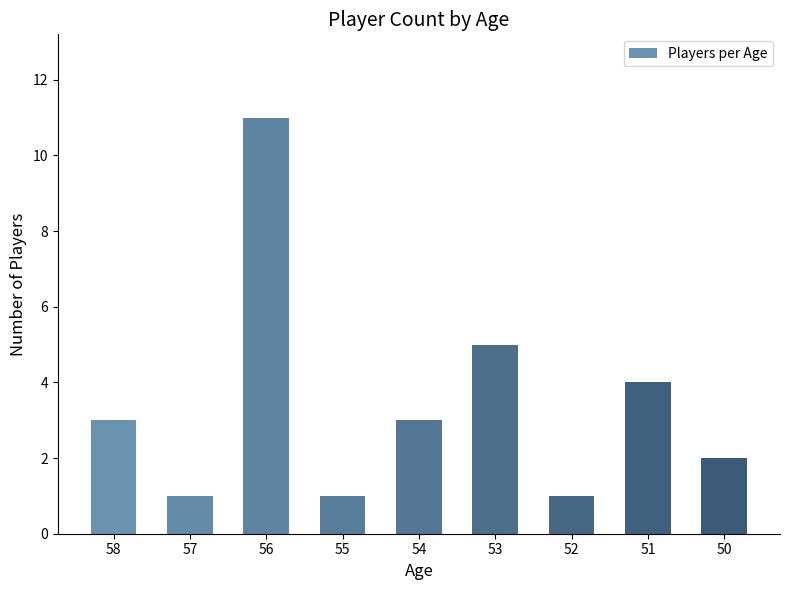

Is it true that the value at 51 is 4?

True